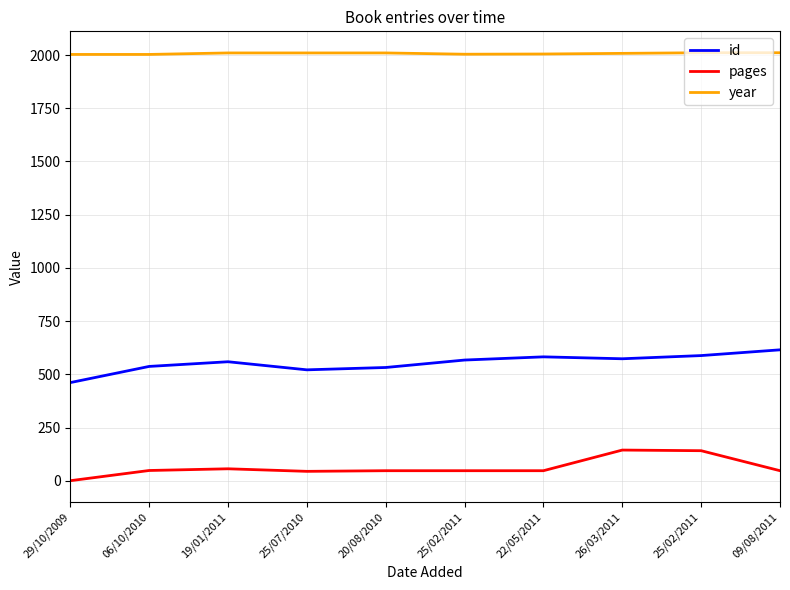

Where does the id series first go above 567?

22/05/2011